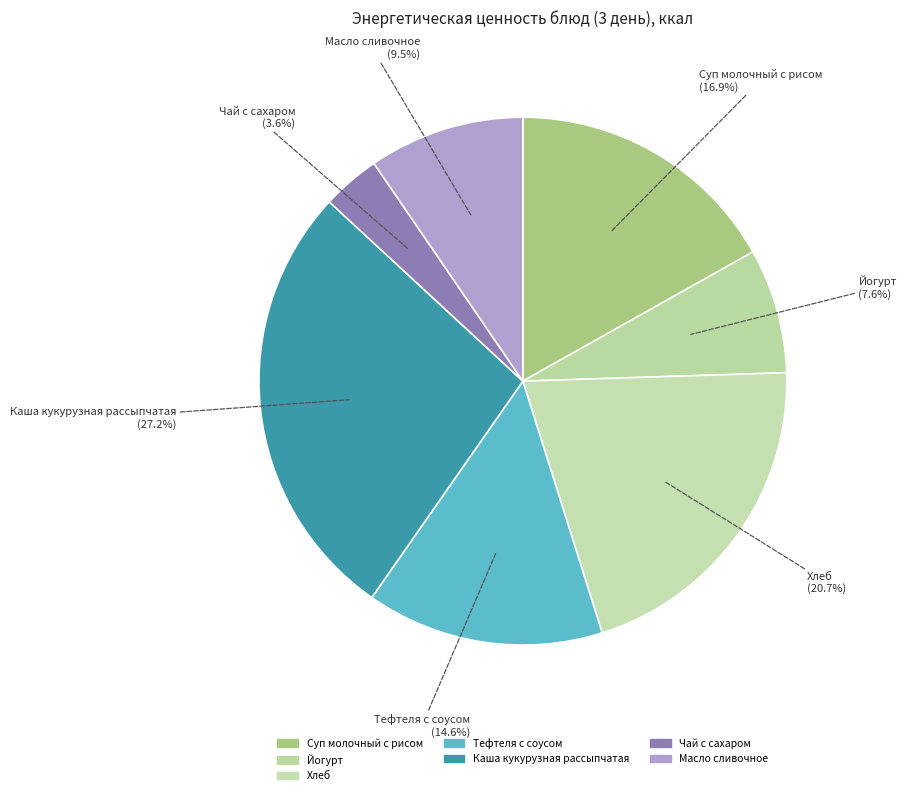

To the nearest percent, what is the average slice percentage?

14%